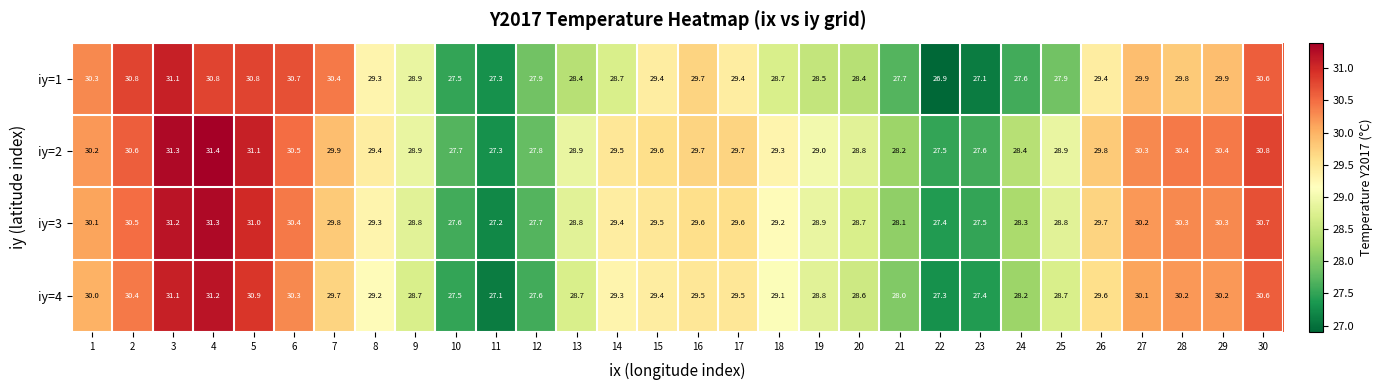

Which series has the largest range (max minus min)?

iy=1